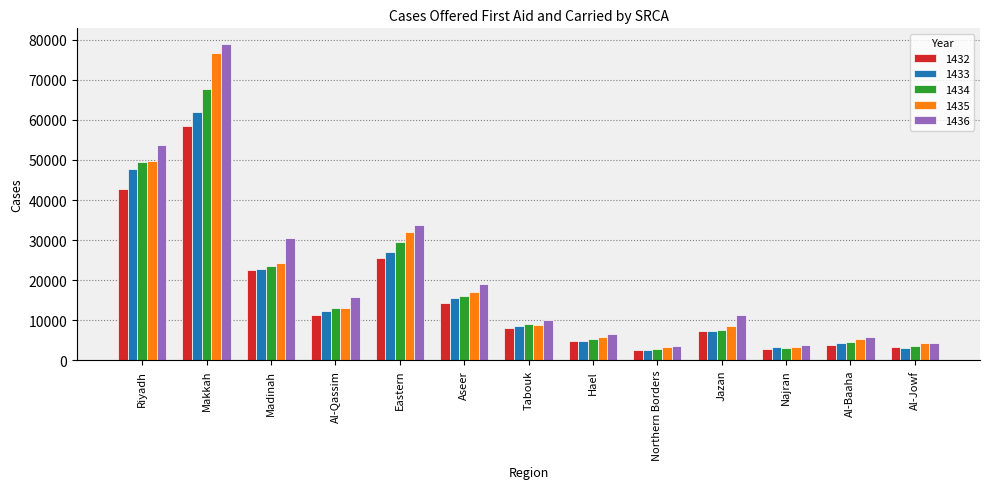

What are all the series names shown in the legend?

1432, 1433, 1434, 1435, 1436